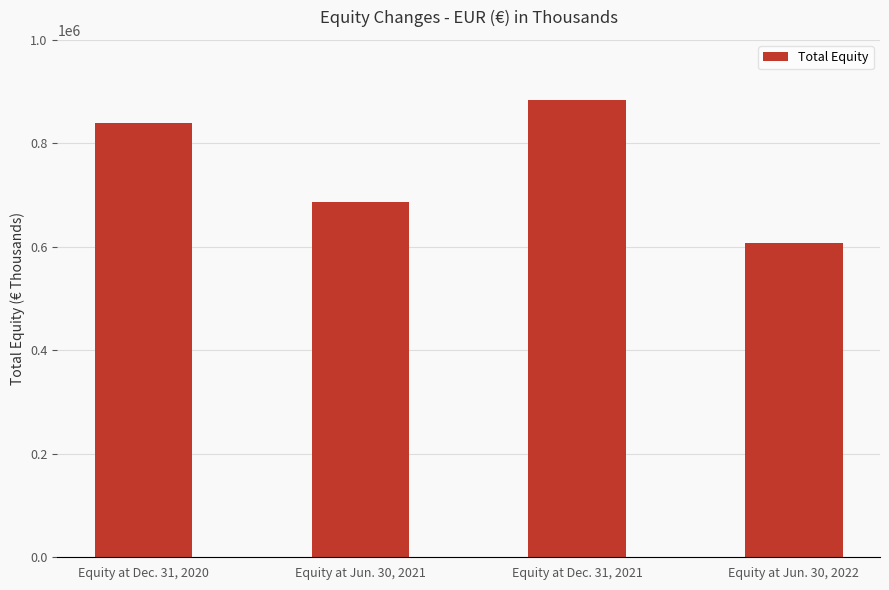

What is the value of the 4th bar from the left?

607842